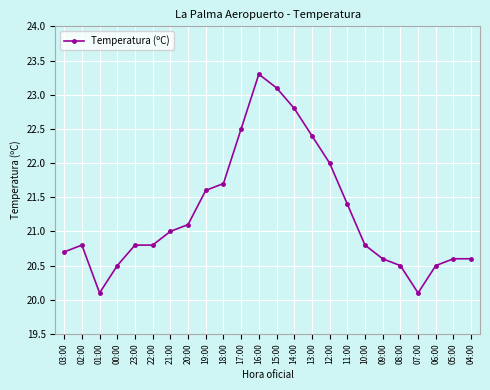

Where is the first local maximum?

02:00